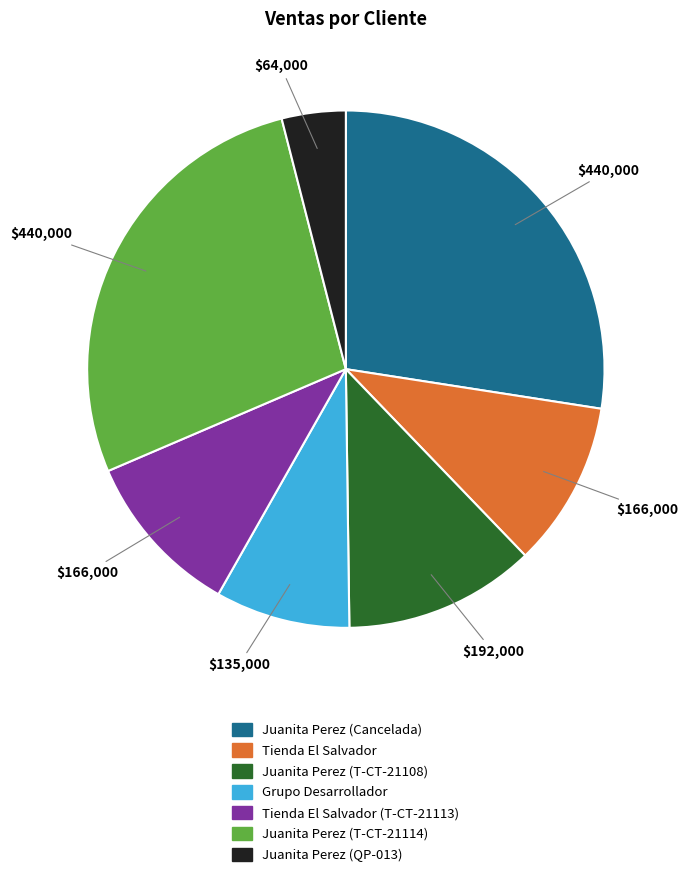

Does any single category account for the majority?

No